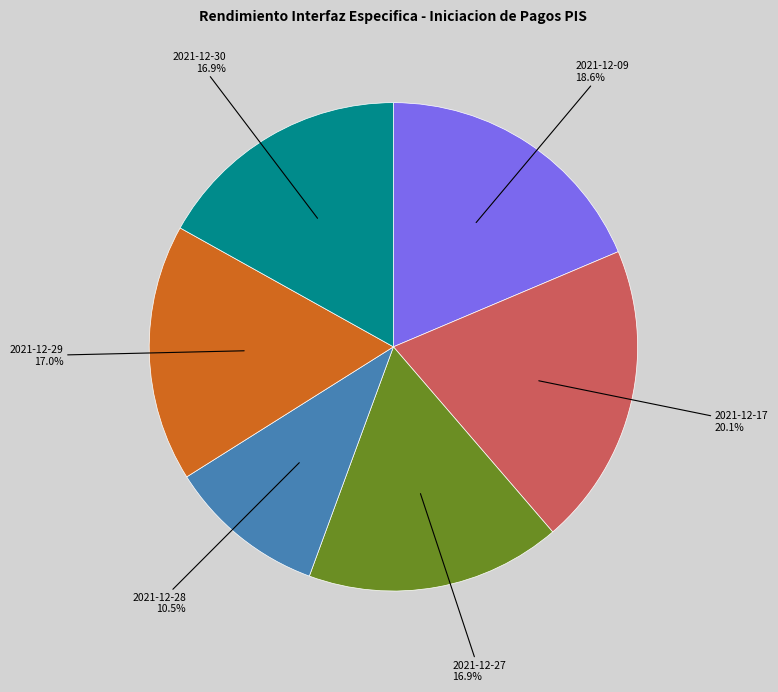

To the nearest percent, what is the average slice percentage?

17%